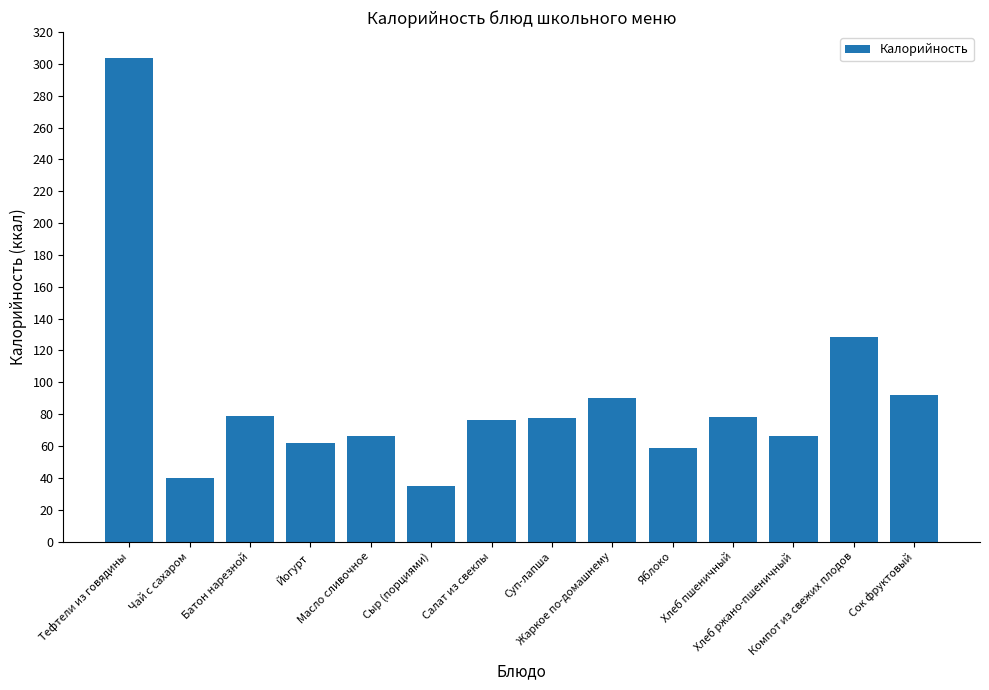

Does the chart contain stacked bars?

No